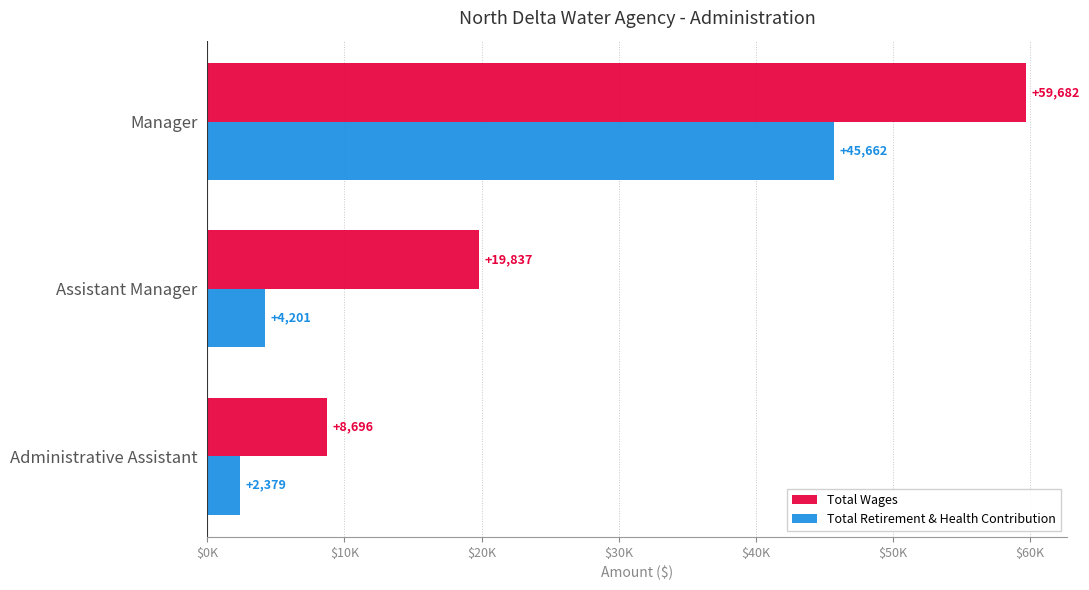

Which category has the highest value in the Total Wages series?

Manager